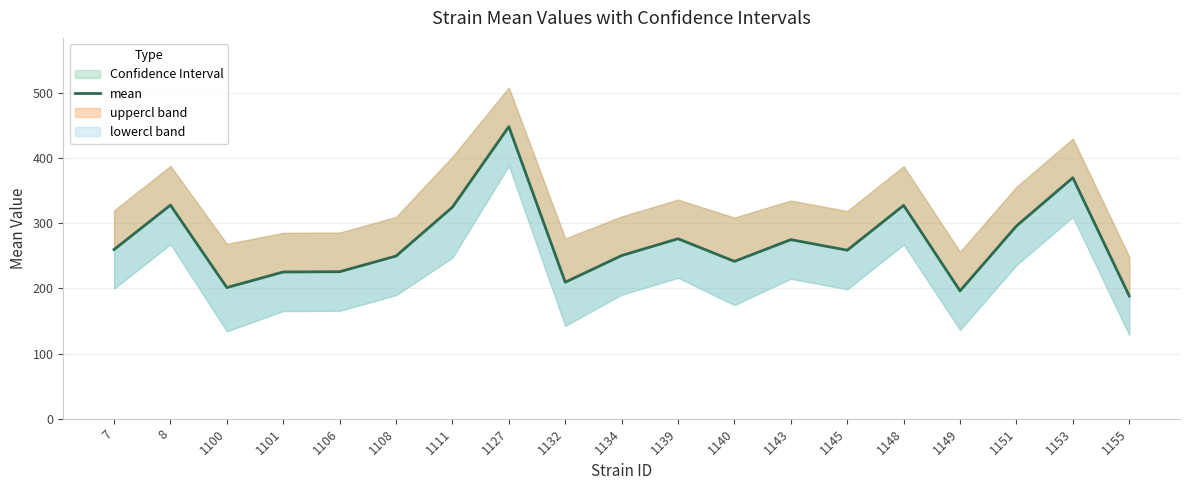

The chart shows a value of 335.2 at 1155. True or false?

False